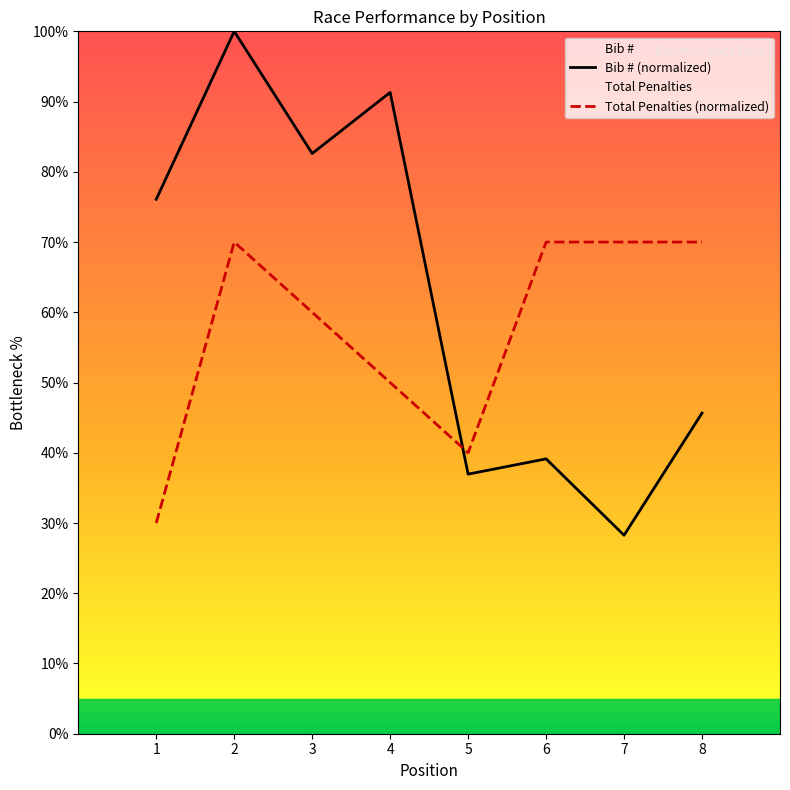

True or false: Bib # and Total Penalties cross at least once.

True